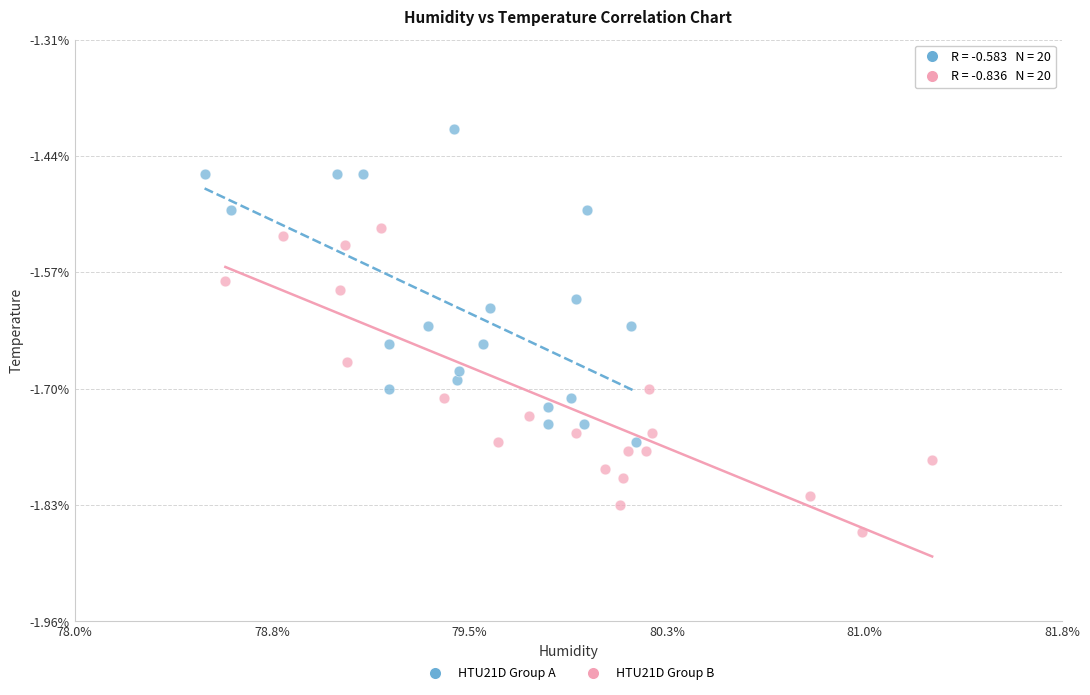

Which series contains the highest Y value?

HTU21D Group A